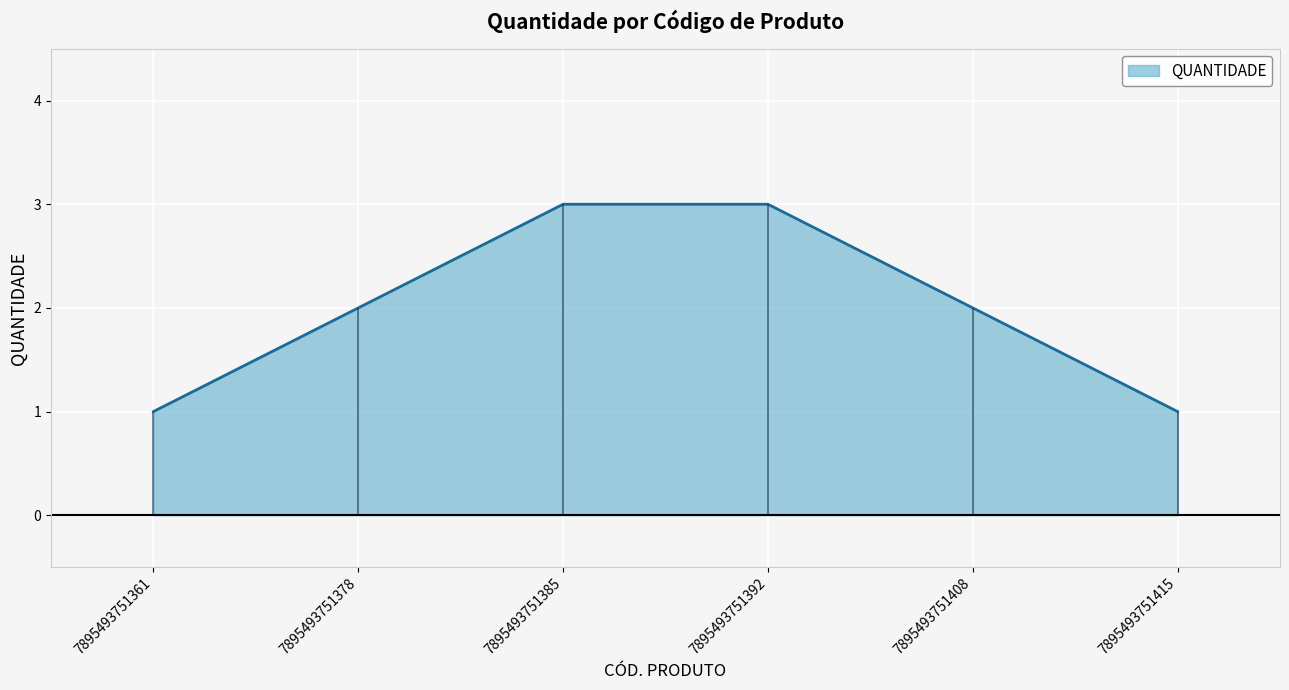

What is the difference between the values at 7895493751378 and 7895493751385?

1